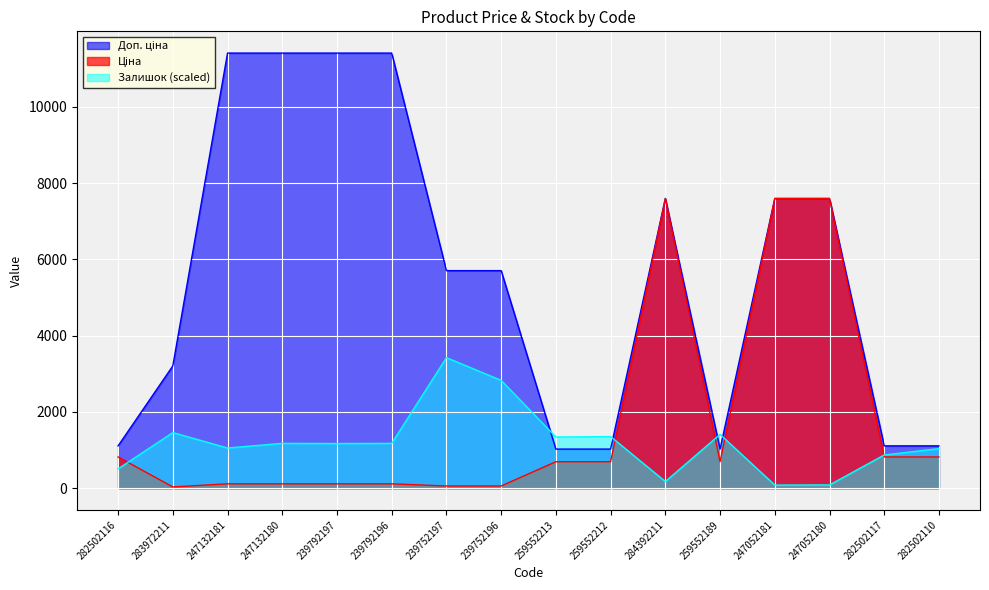

At which category does Ціна reach its first local peak?

284392211